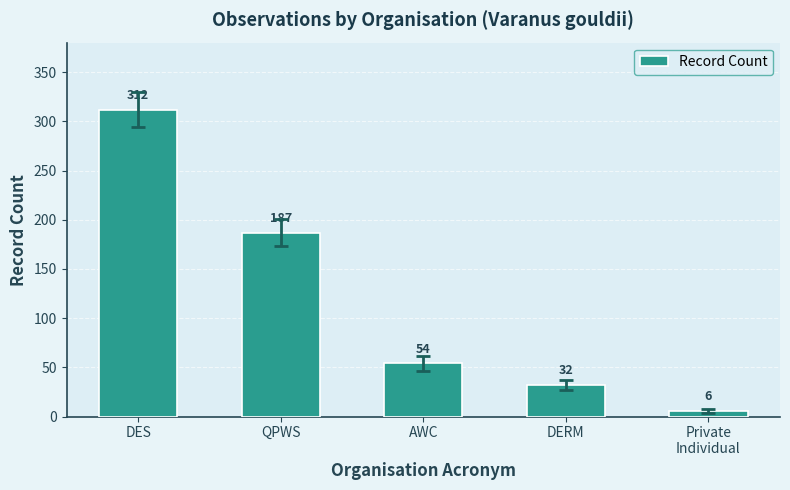

What is the value of the 4th bar from the left?

32